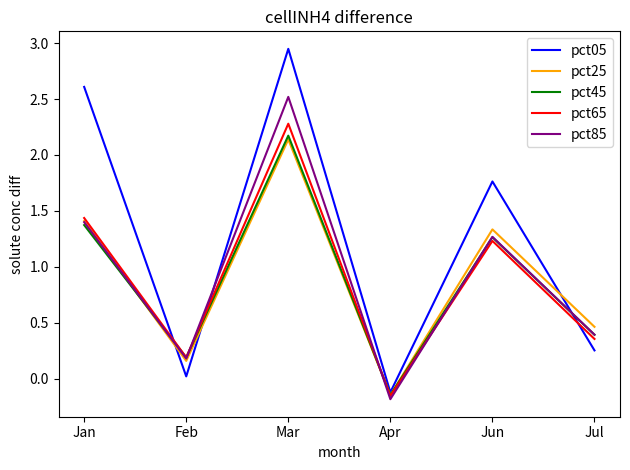

What is the difference between the maximum and minimum values in the pct65 series?

2.4